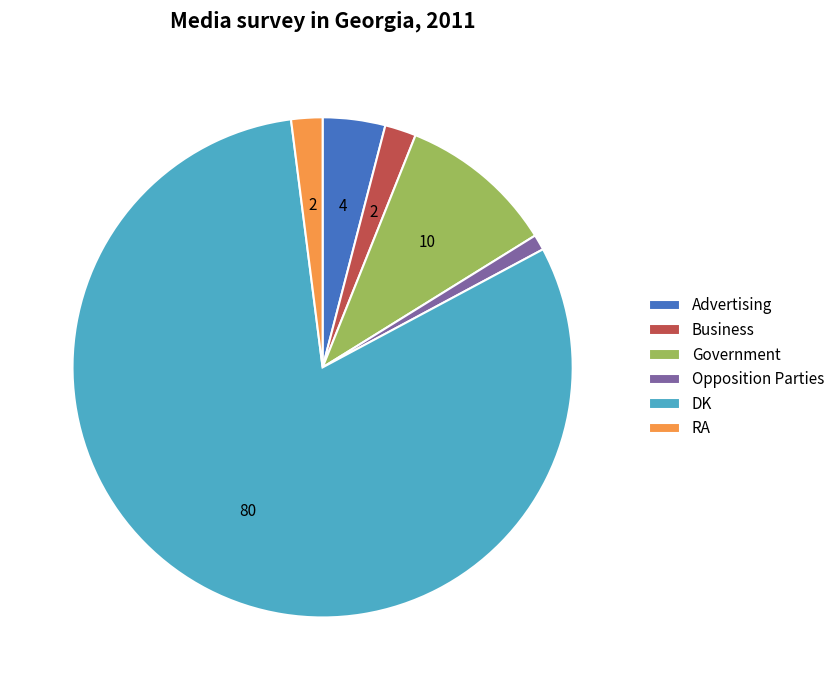

Which category has the smallest portion of the pie?

Opposition Parties